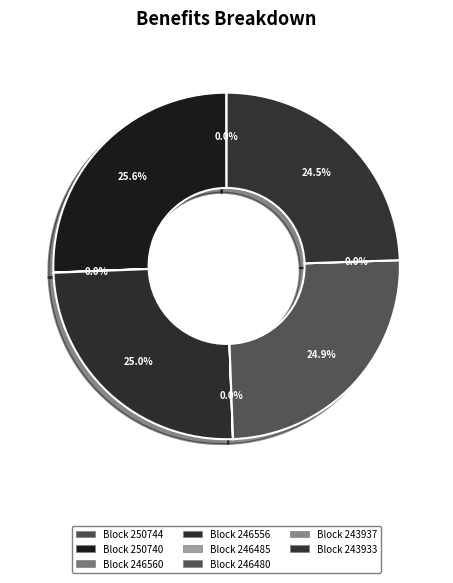

To the nearest percent, what is the difference between the 243937 and 246480 slice percentages?

25%